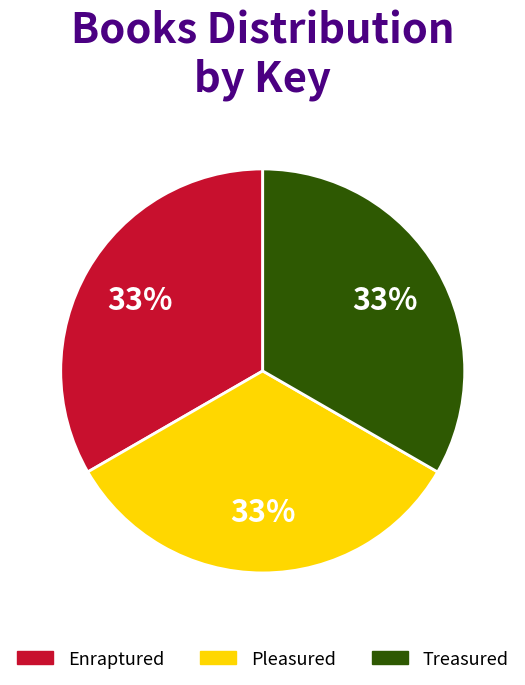

To the nearest percent, what is the average slice percentage?

33%